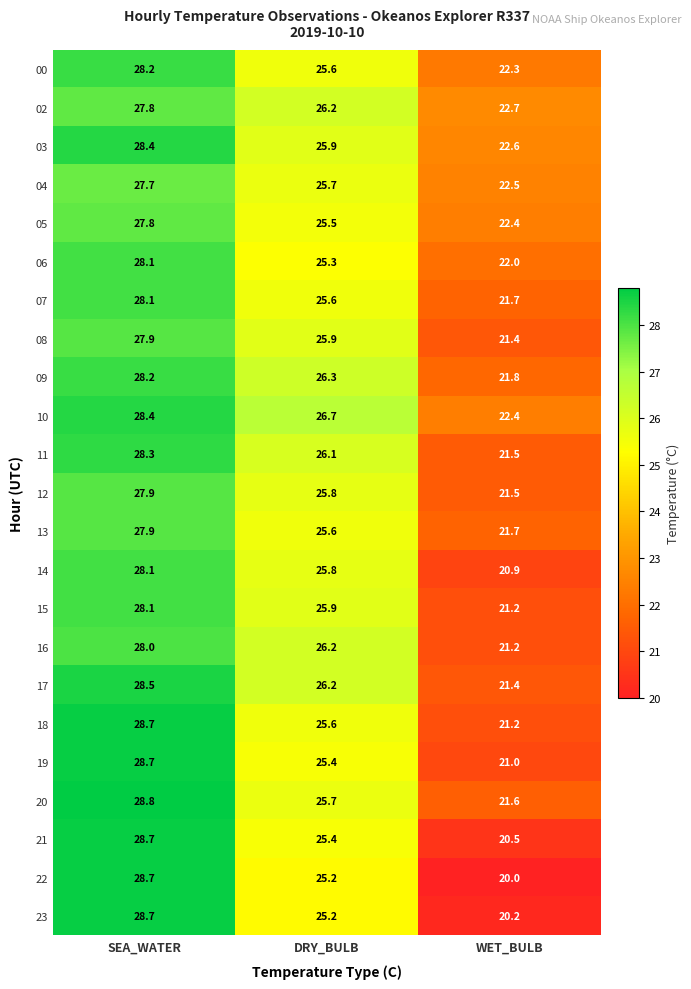

What is the difference between the maximum and minimum values in the 10 series?

6.0